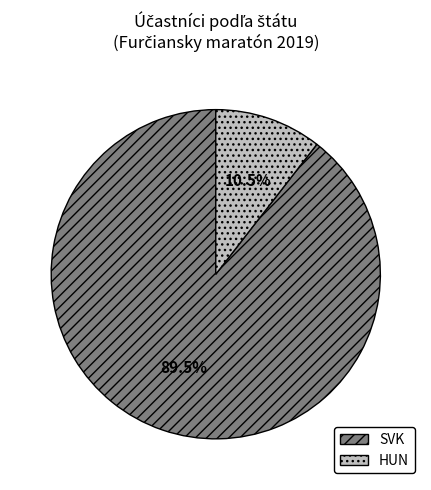

Rank the categories by value from lowest to highest.

HUN, SVK